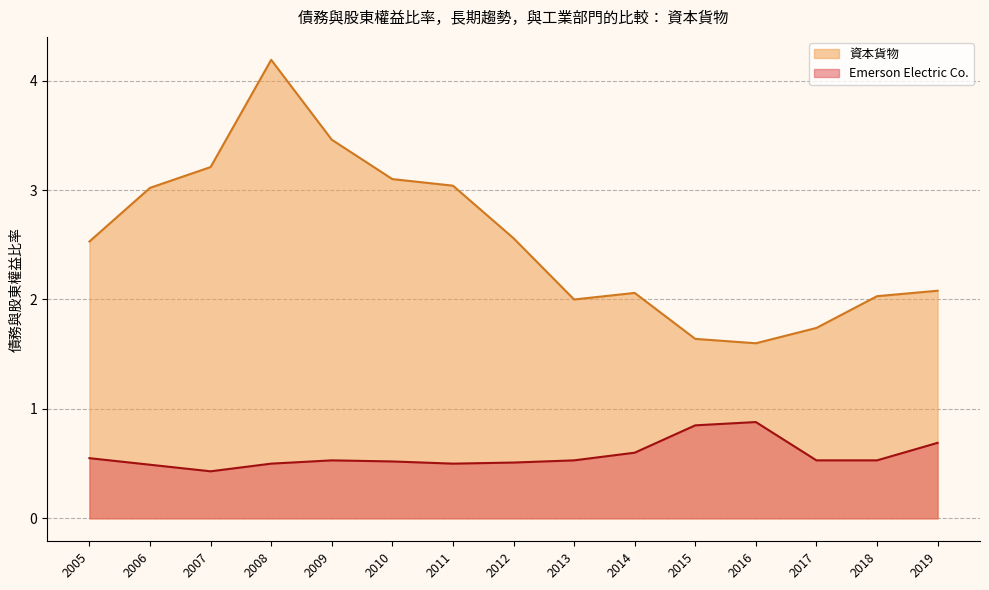

True or false: Emerson Electric Co. and 資本貨物 cross at least once.

False